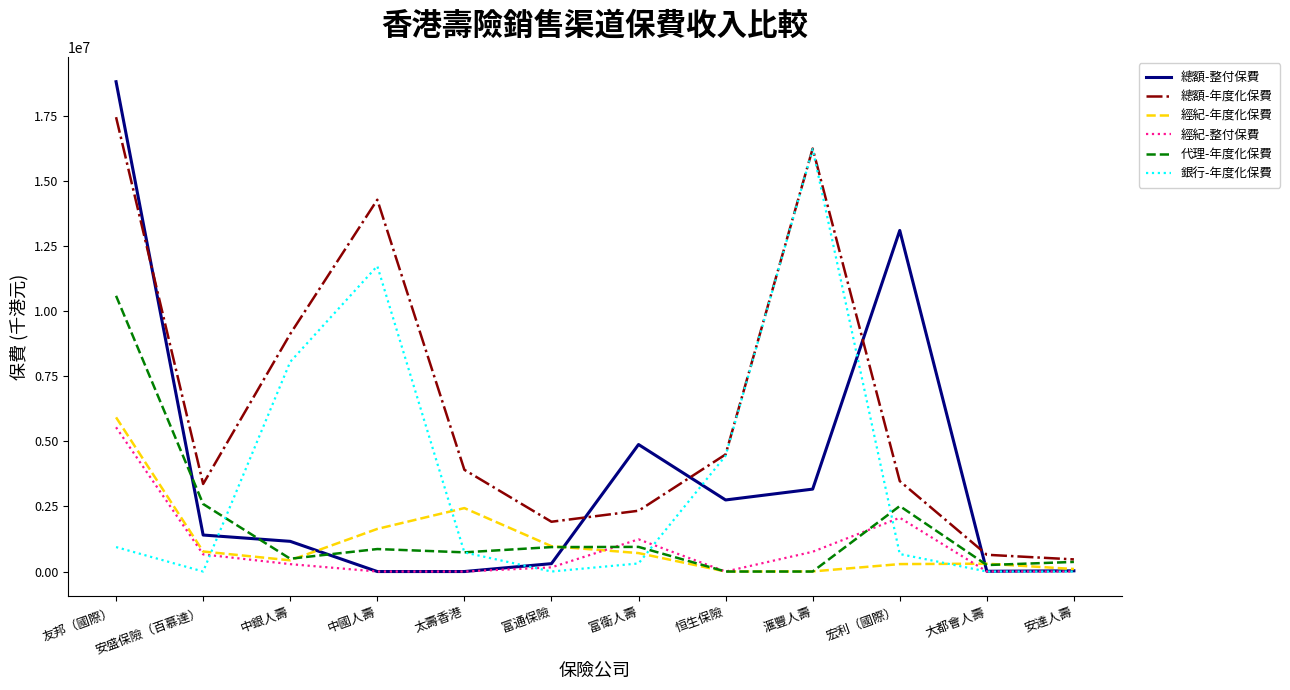

Which series has the widest spread of values?

總額-整付保費